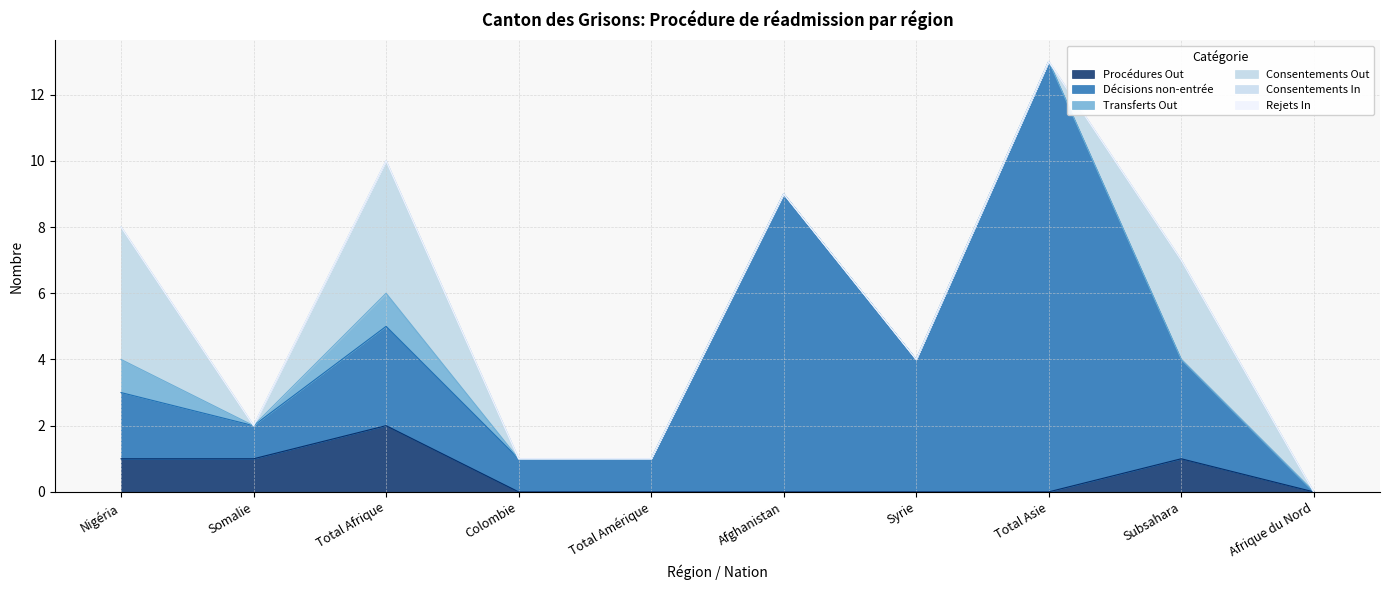

Reading right to left, what are all the values shown in this chart?

Procédures Out: 0	1	0	0	0	0	0	2	1	1
Décisions non-entrée: 0	3	13	4	9	1	1	3	1	2
Transferts Out: 0	0	0	0	0	0	0	1	0	1
Consentements Out: 0	3	0	0	0	0	0	4	0	4
Consentements In: 0	0	0	0	0	0	0	0	0	0
Rejets In: 0	0	0	0	0	0	0	0	0	0